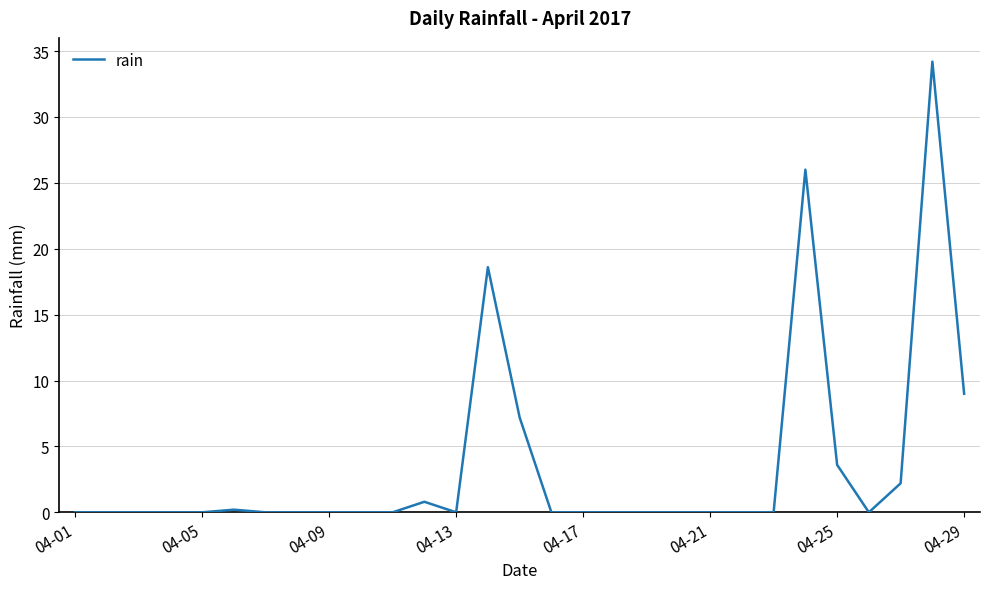

What is the maximum value shown in the chart?

34.2